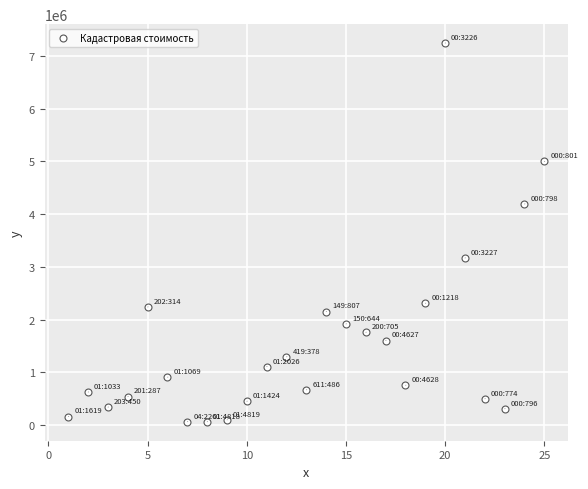

What is the range of X values (max minus min)?

24.0